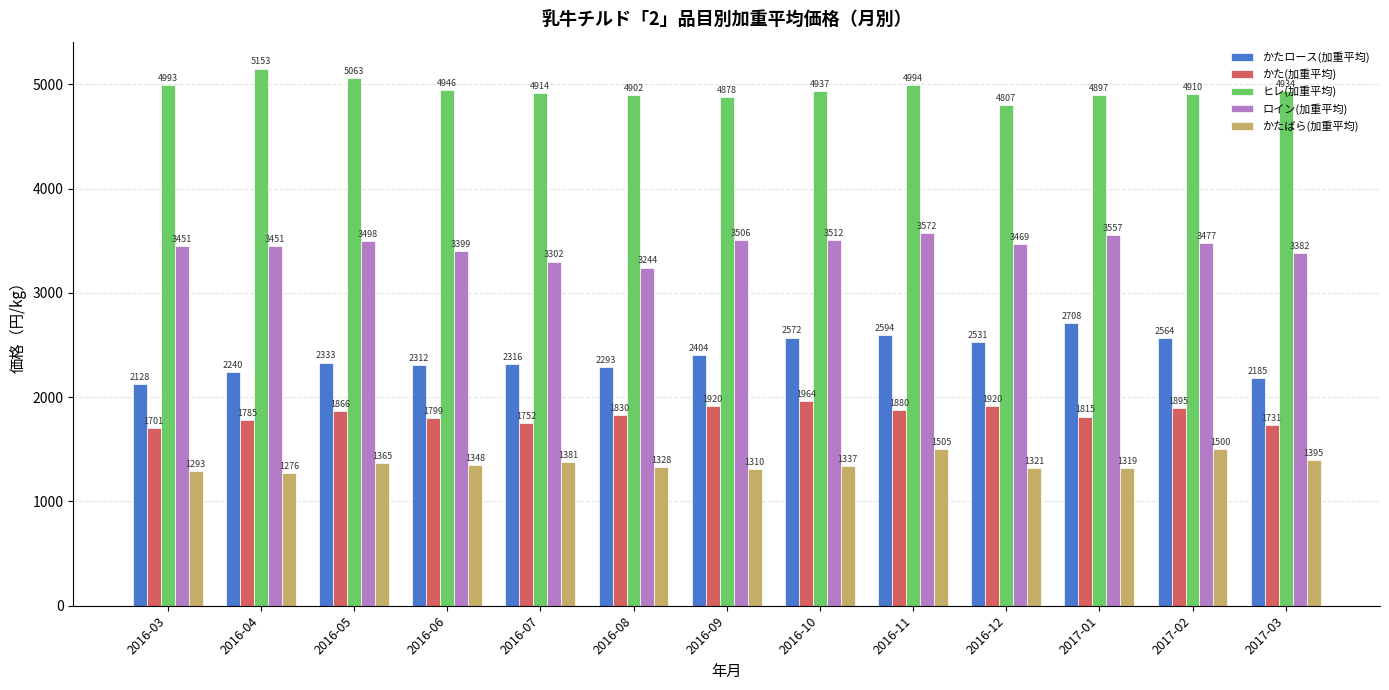

Which series changed the most between 2016-05 and 2017-02?

かたロース(加重平均)